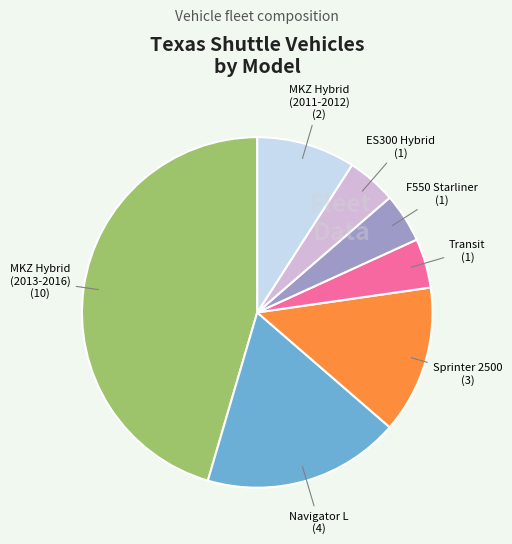

Does any single category account for the majority?

No